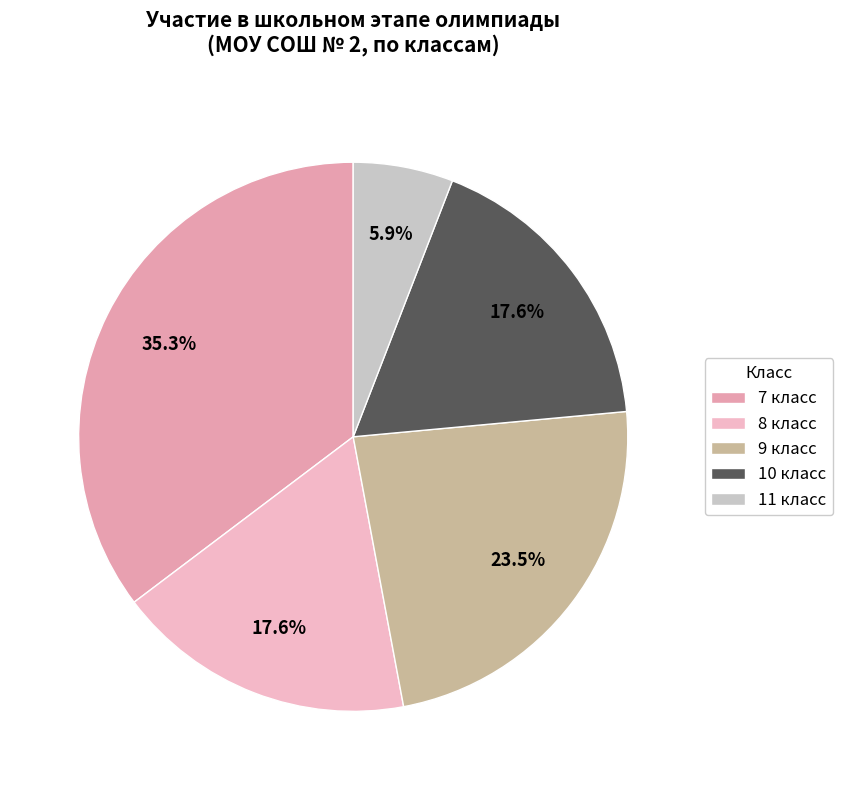

To the nearest percent, what is the difference between the largest and smallest slice percentages?

29%